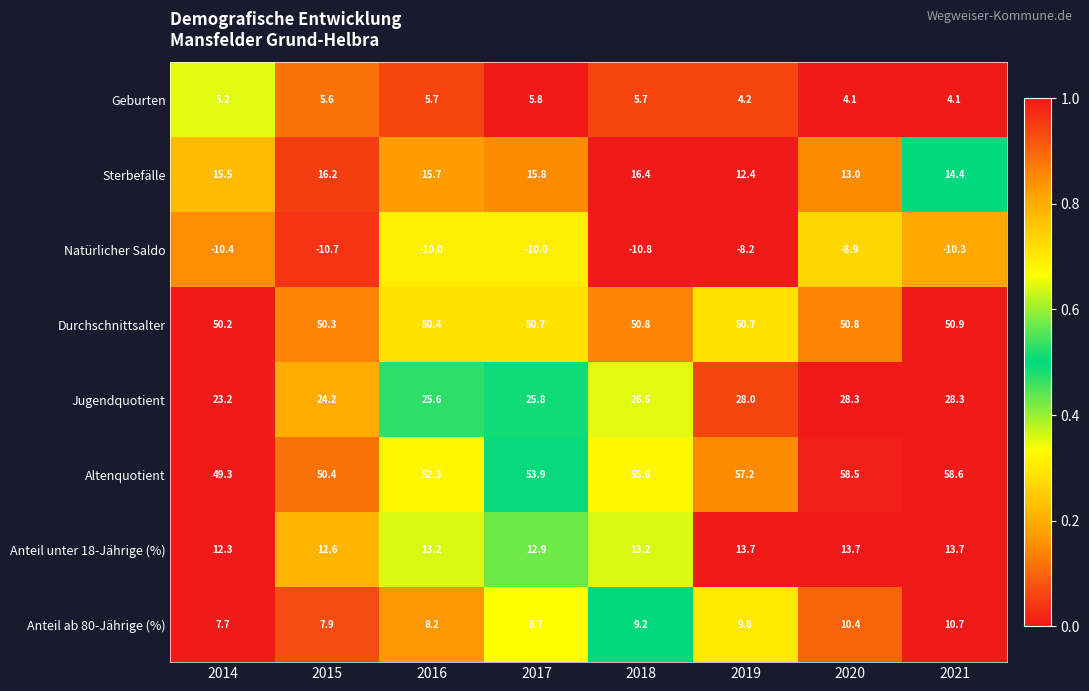

True or false: Geburten has a value of 2.4 at 2019.

False